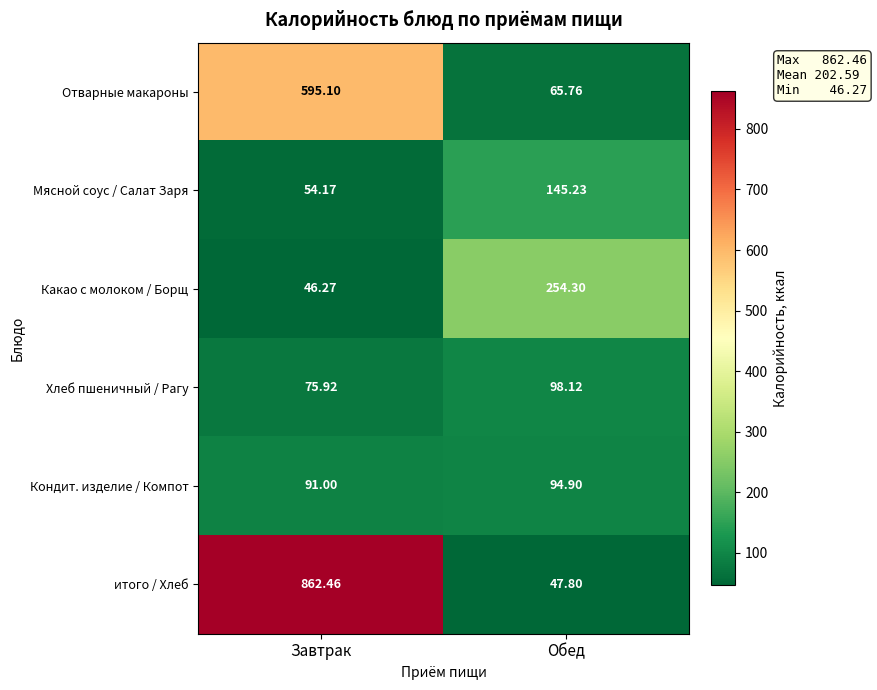

At which category is the sum across all series the highest?

Завтрак